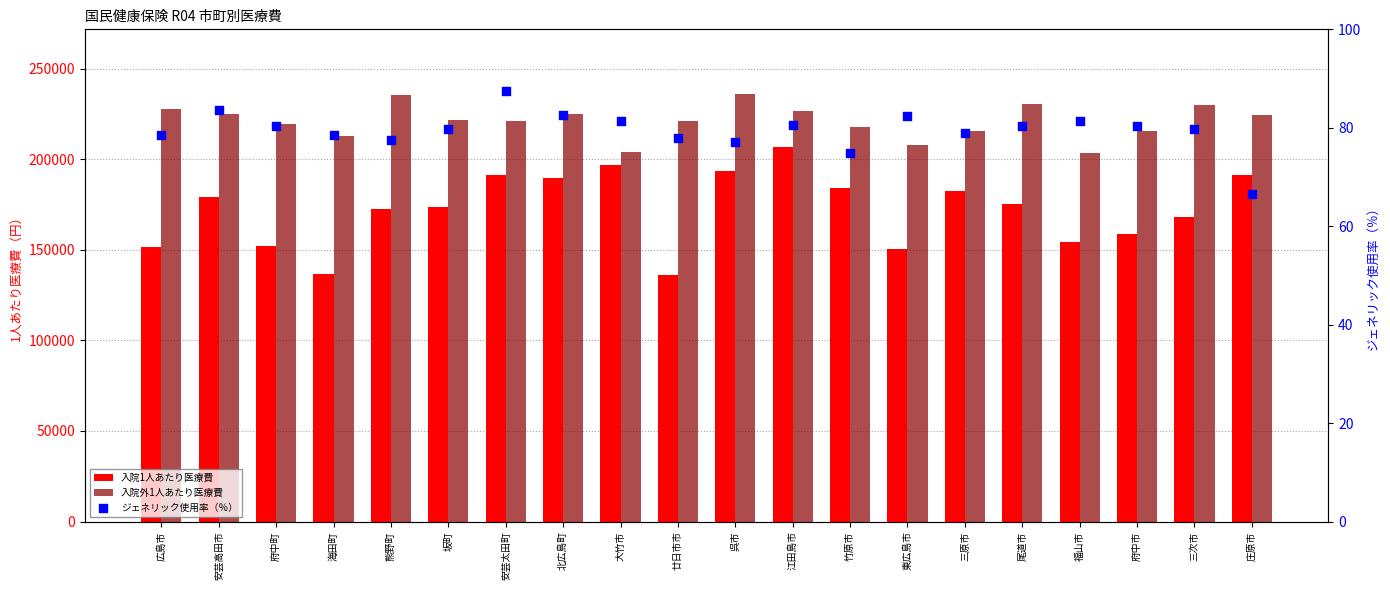

At how many categories does at least one series exceed 8146?

20